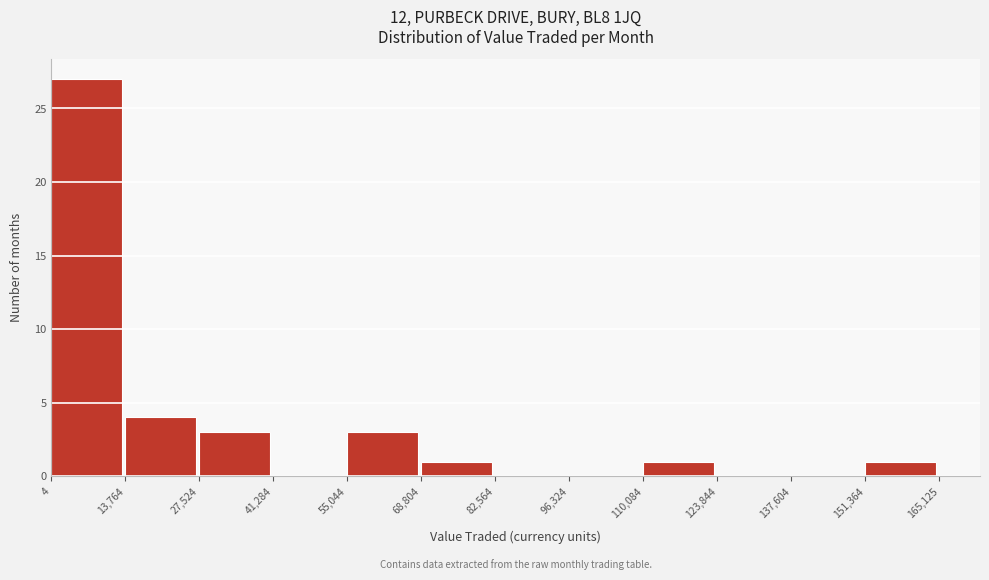

Reading left to right, list every bar in this chart as the range it spans on the x-axis followed by its height. The values are not printed on the chart, so give them approximately, as read against the axis.

4 to 13,764: 27
13,764 to 27,524: 4
27,524 to 41,284: 3
41,284 to 55,044: 0
55,044 to 68,804: 3
68,804 to 82,564: 1
82,564 to 96,324: 0
96,324 to 110,084: 0
110,084 to 123,844: 1
123,844 to 137,604: 0
137,604 to 151,364: 0
151,364 to 165,125: 1